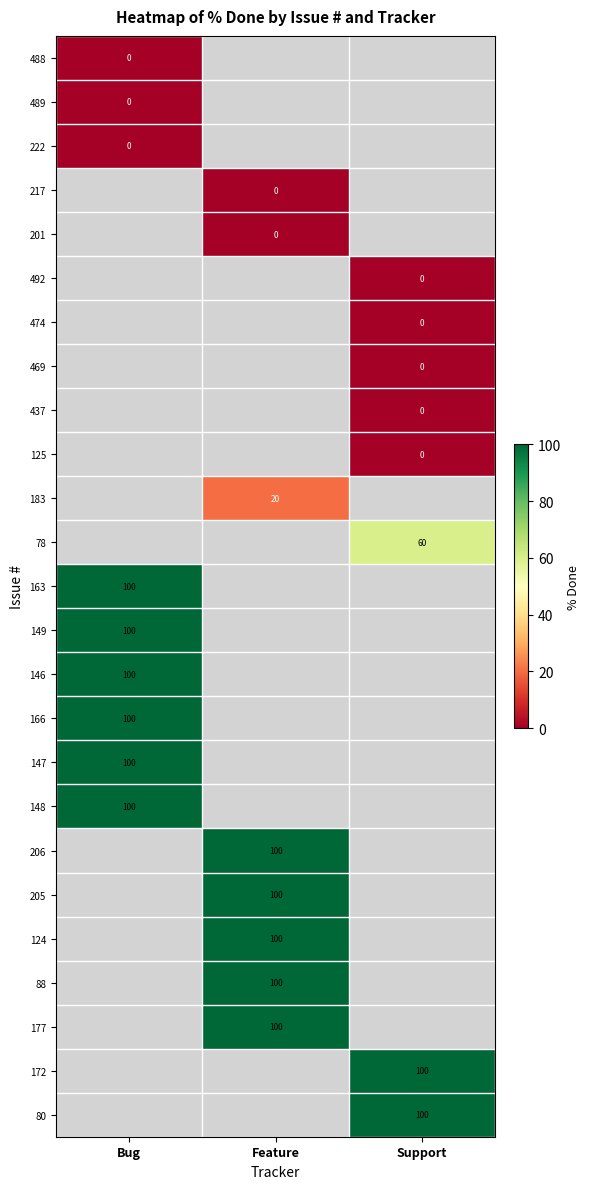

How many series are shown in this chart?

25